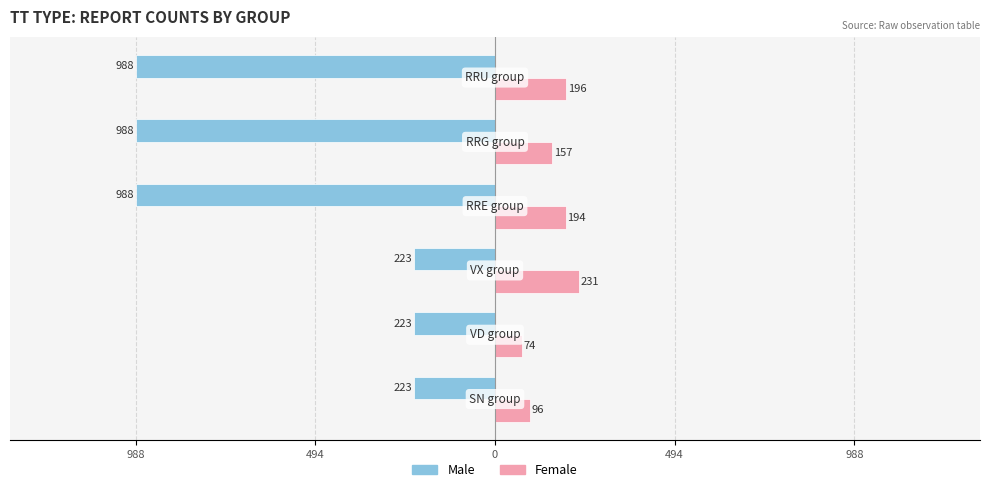

Which series has the largest range (max minus min)?

Male